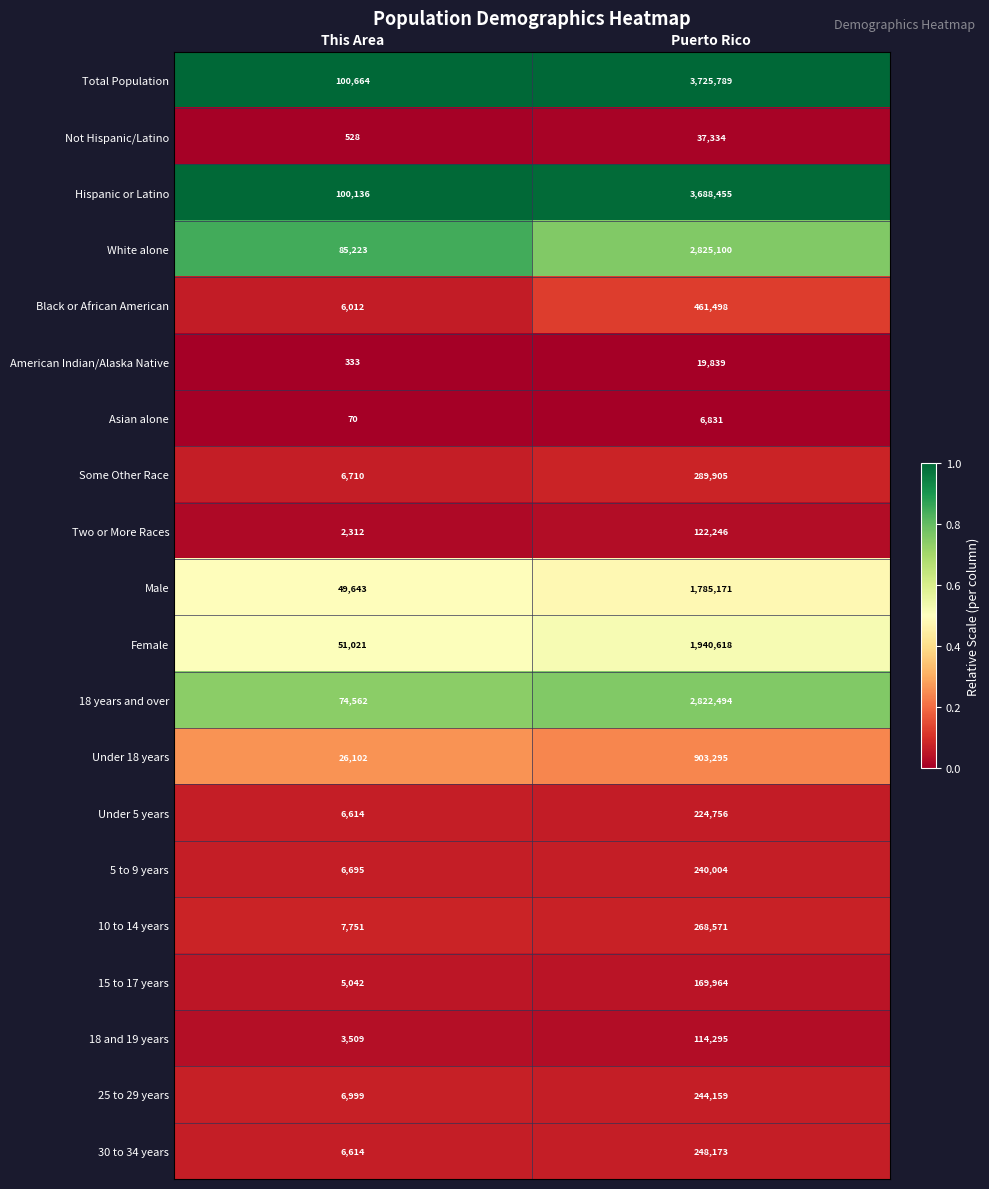

The 25 to 29 years series shows 166067 at Puerto Rico. True or false?

False